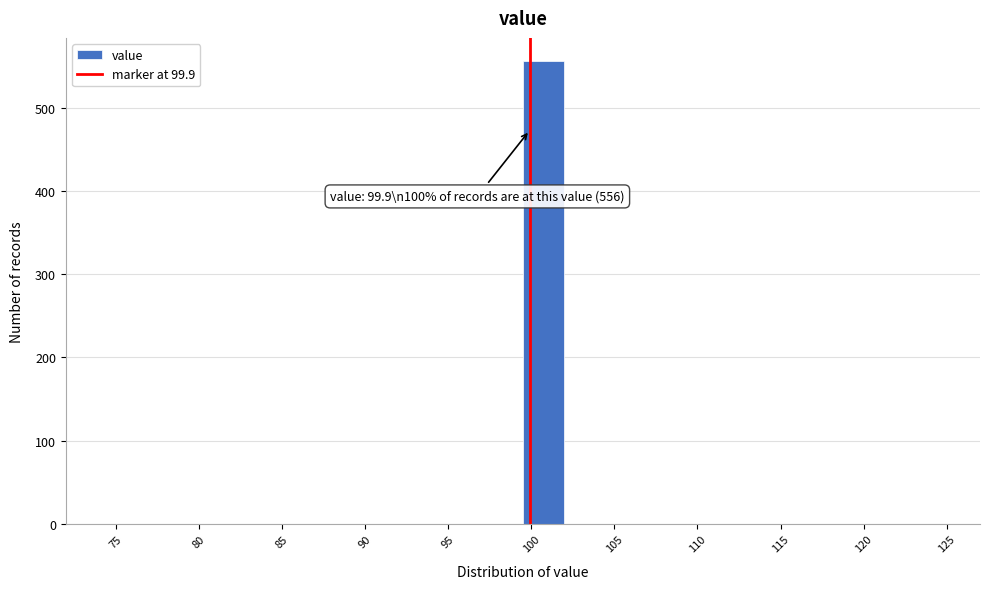

Over which range of the x-axis is the bar tallest?

99.5 to 102.0